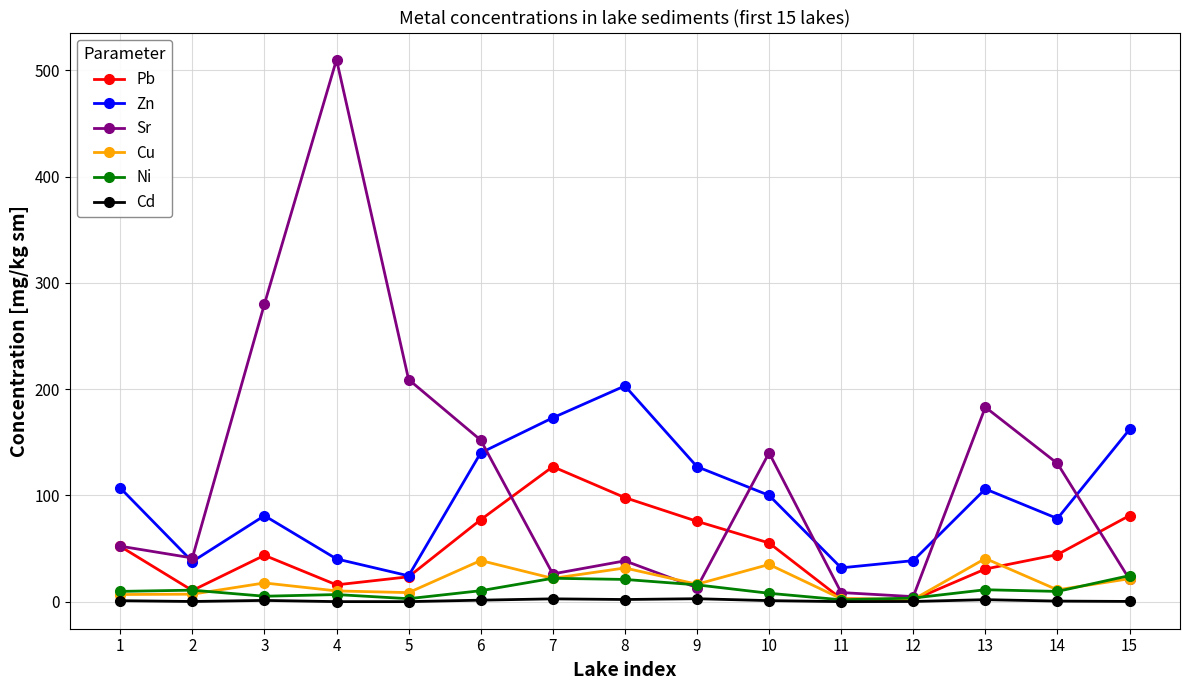

What is the maximum value shown in the chart?

510.0